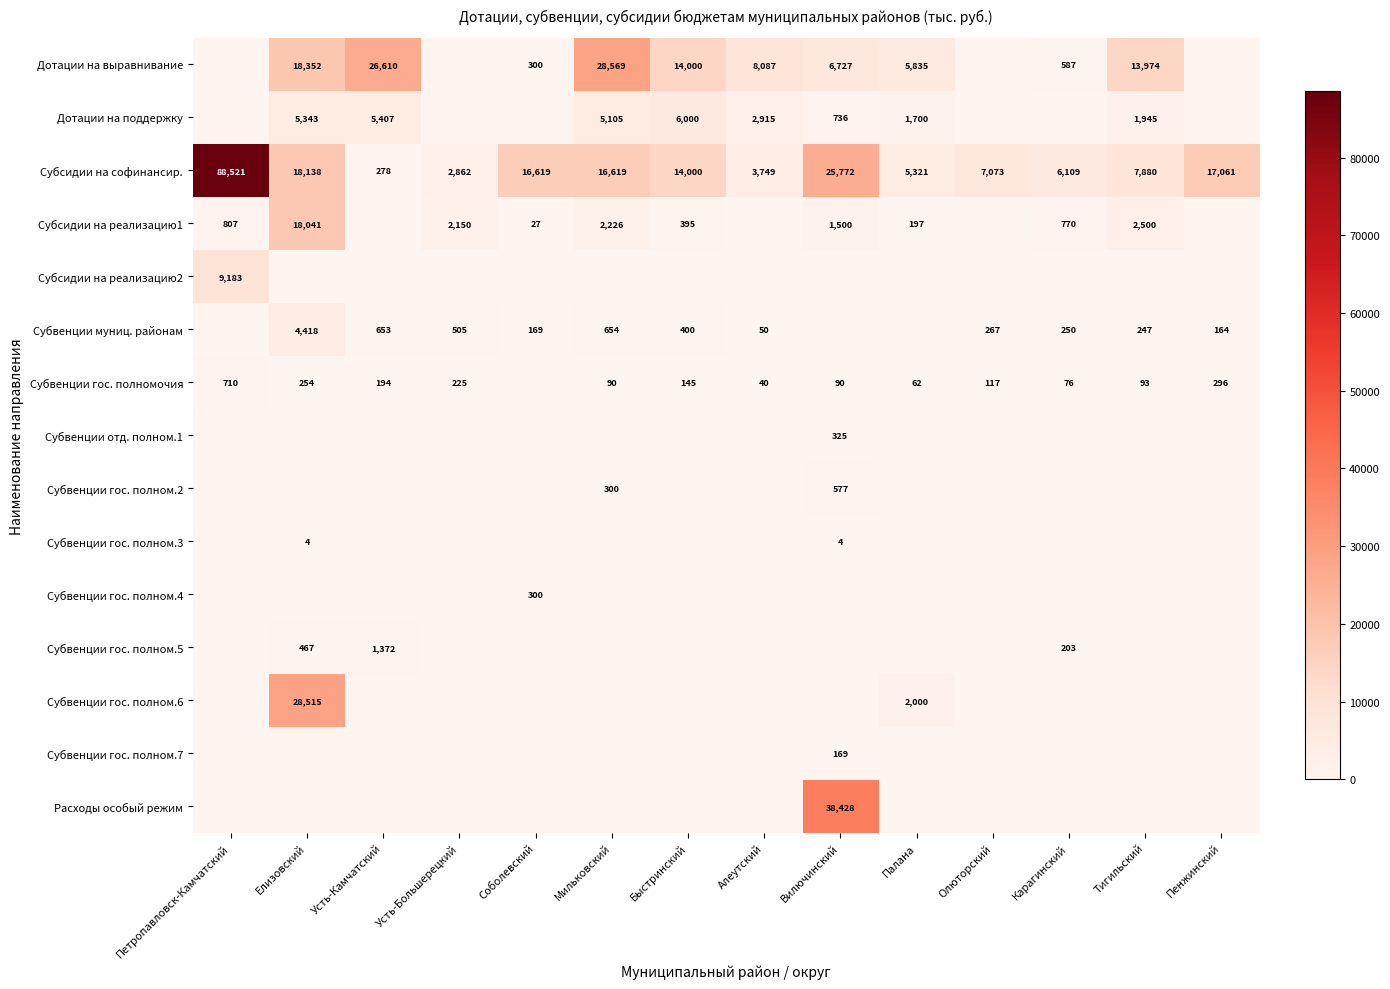

What is the sum of the Субвенции муниц. районам values at Усть-Камчатский and Соболевский?

822